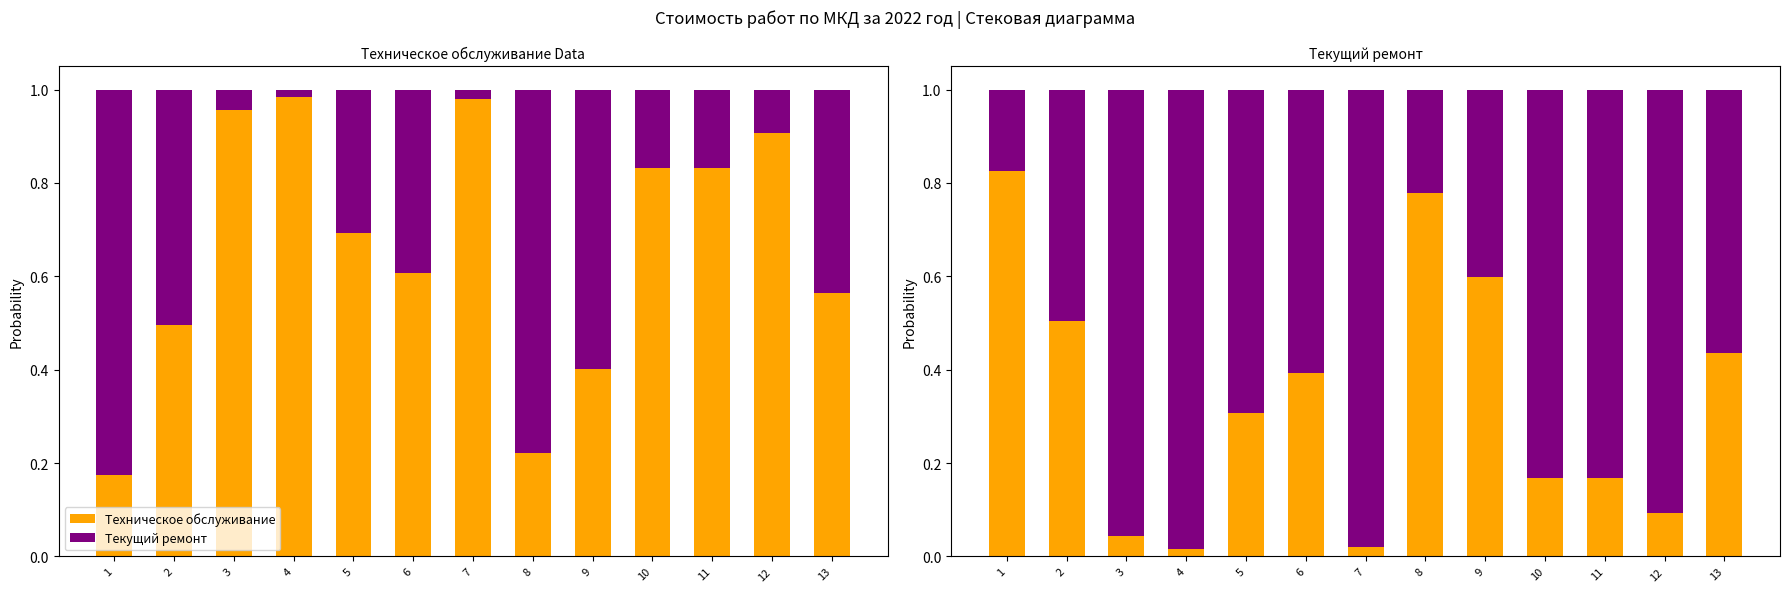

List the labels in order of Текущий ремонт value, smallest first.

1, 8, 9, 2, 13, 6, 5, 10, 11, 12, 3, 7, 4